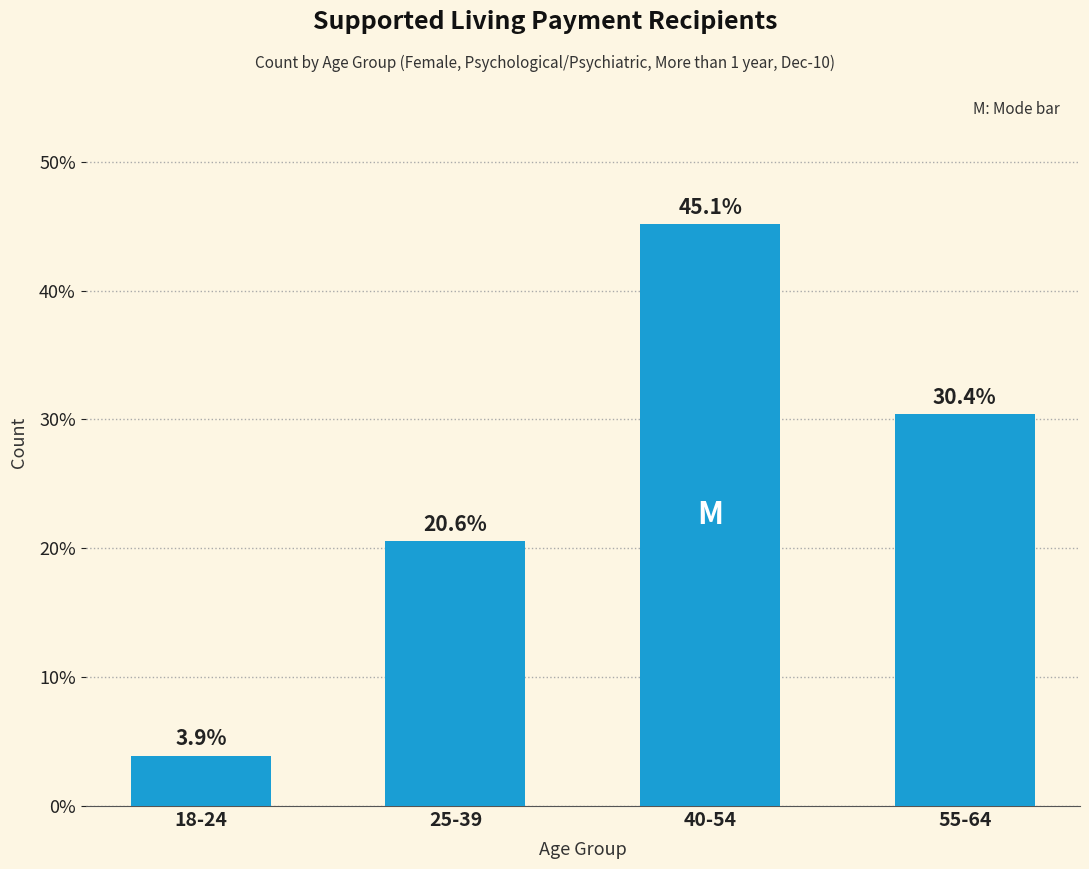

What is the sum of the values at 40-54 and 25-39?

65.7